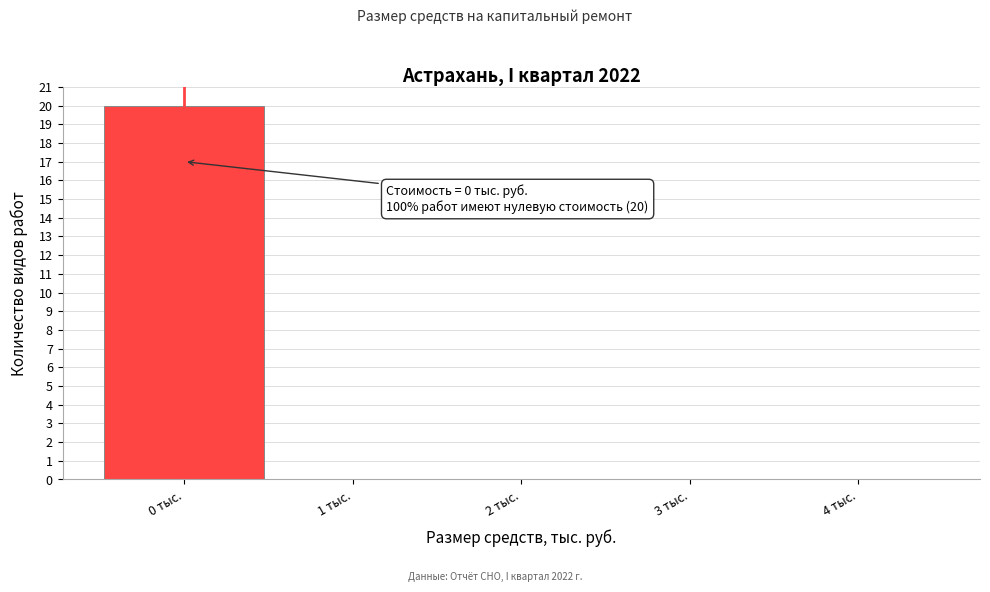

Over which range of the x-axis is the bar tallest?

-0.5 to 0.5